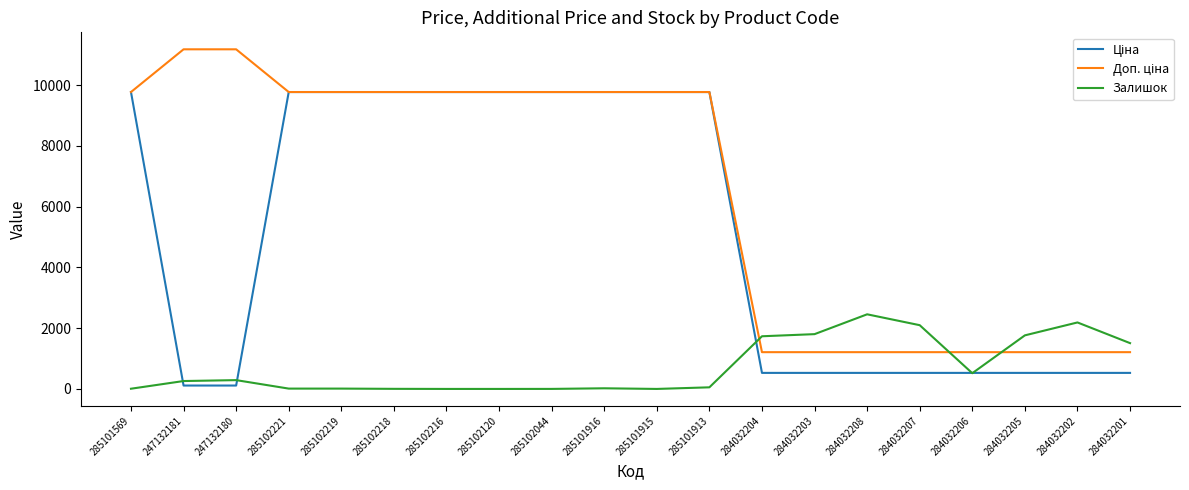

Is it true that Залишок equals 518.0 at 284032203?

False